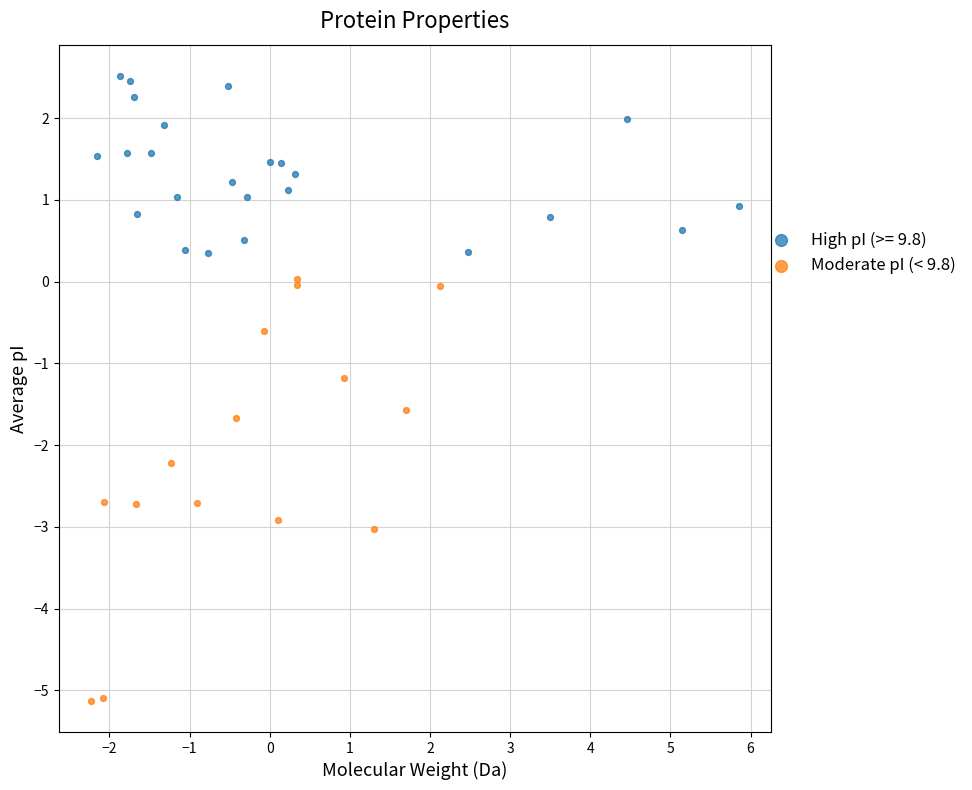

Which series contains the lowest Y value?

Moderate pI (< 9.8)